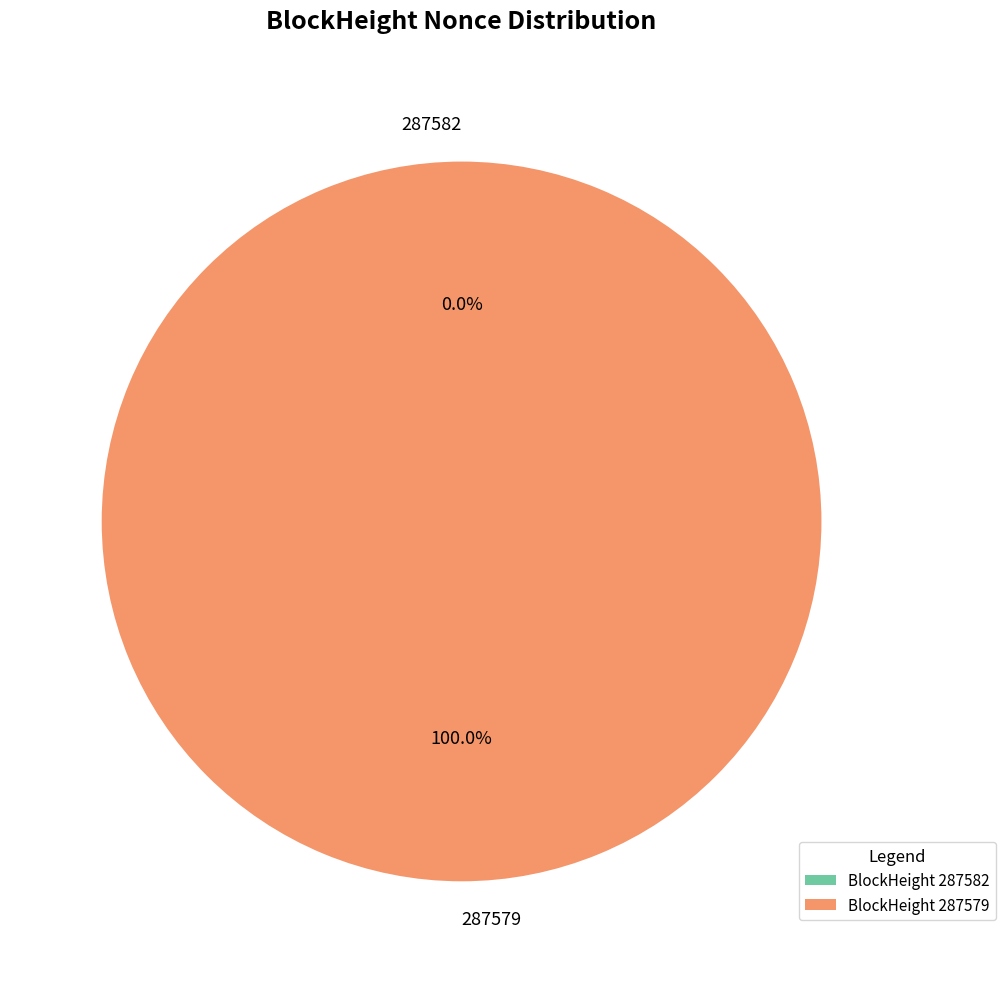

What is the majority slice?

287579